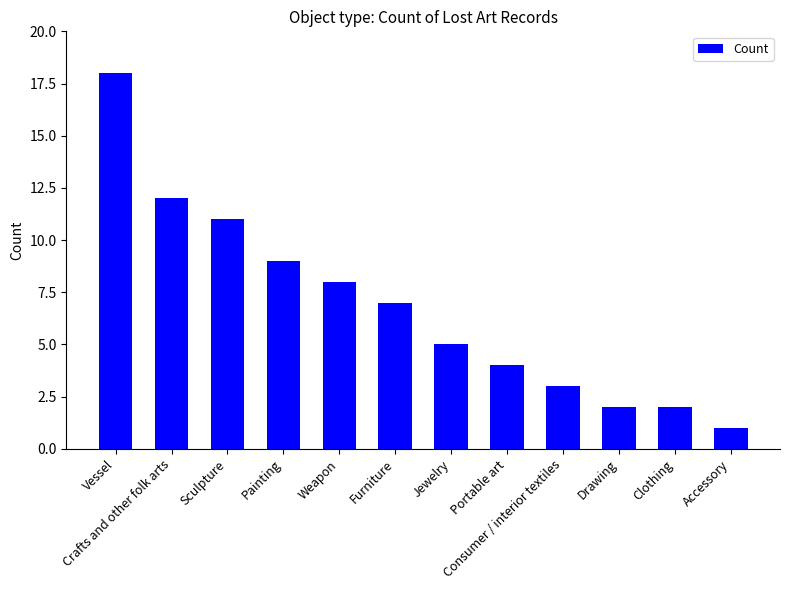

Are the bars horizontal?

No